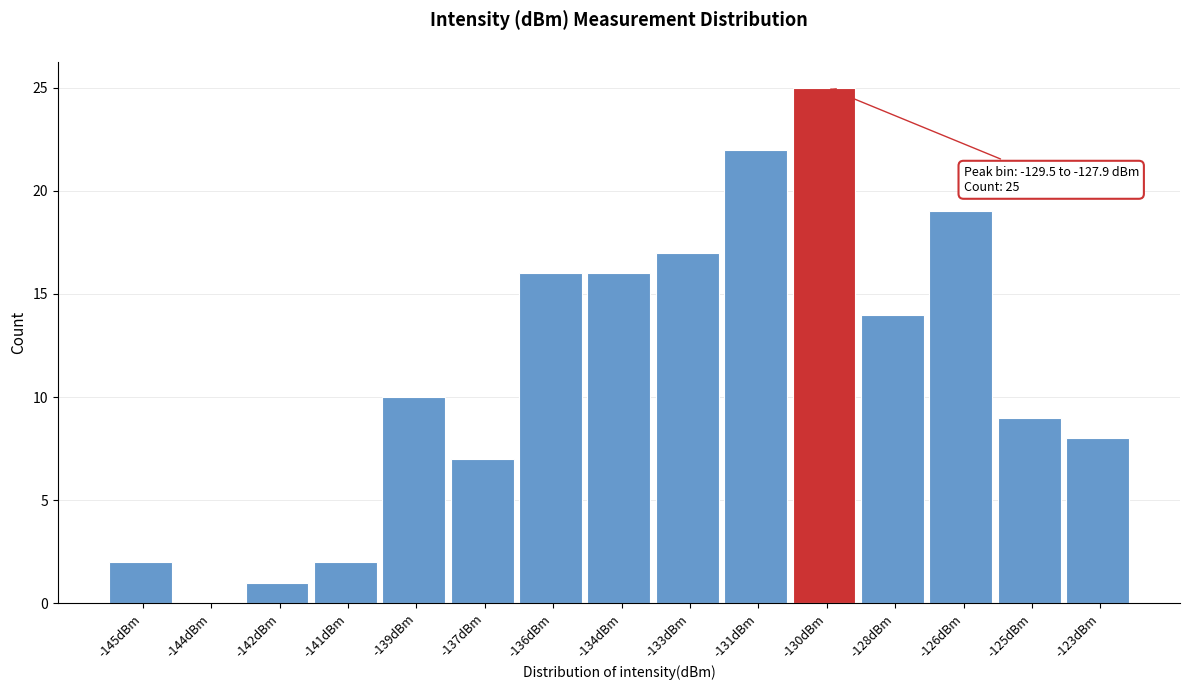

The chart shows a value of 7 at -137dBm. True or false?

True